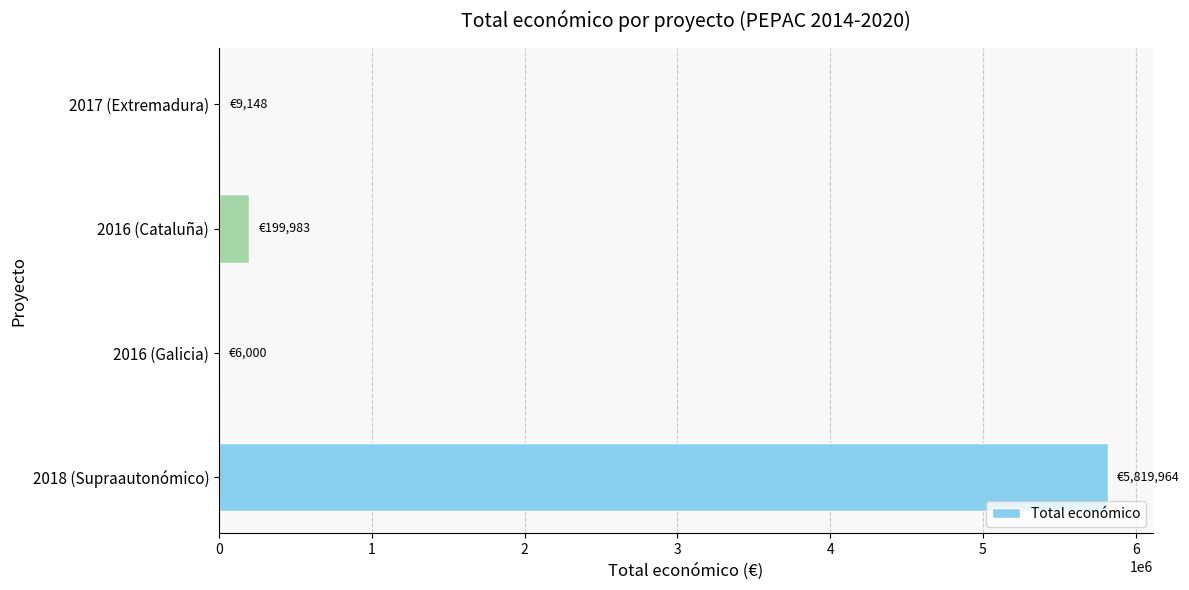

Which category has the highest value across all series?

2018 (Supraautonómico)